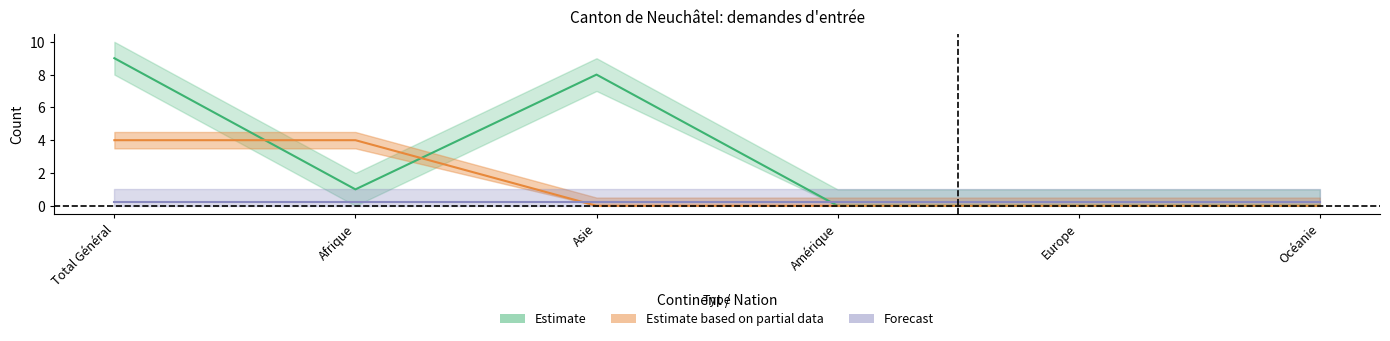

True or false: col_4 has more than 1 interior local peaks.

False